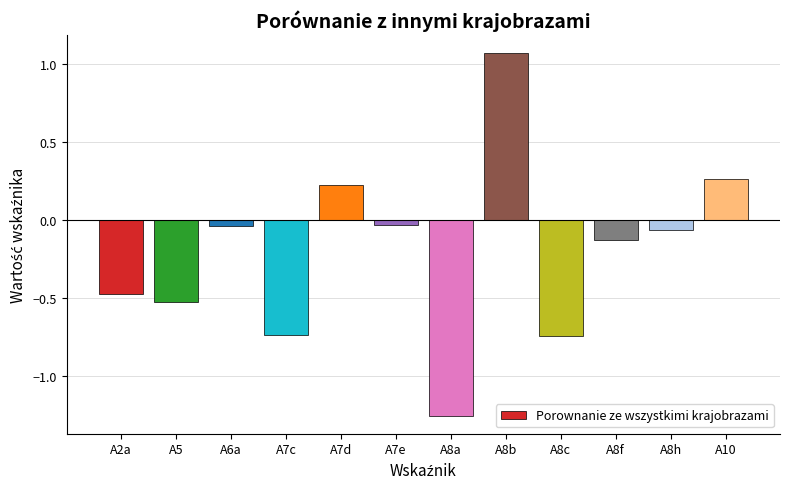

What is the change in value from A7c to A8h?

+0.7